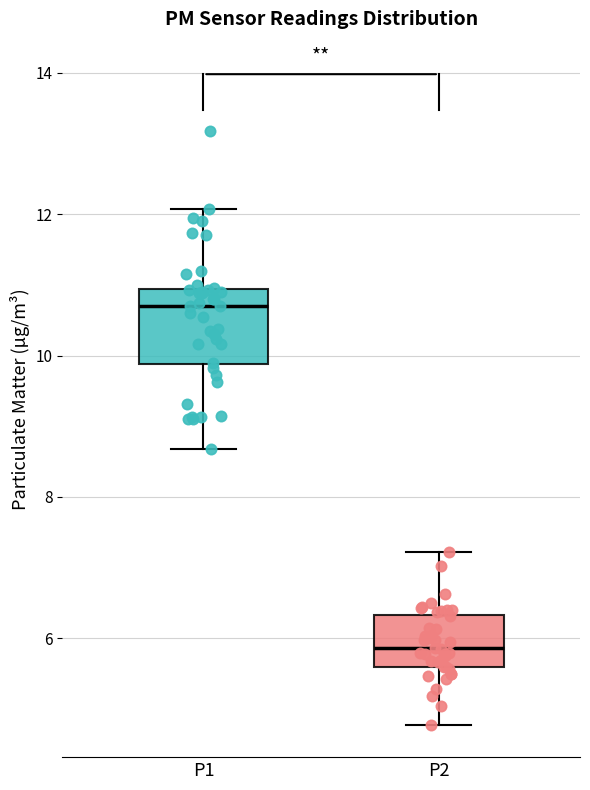

Which box has the lowest median line?

P2